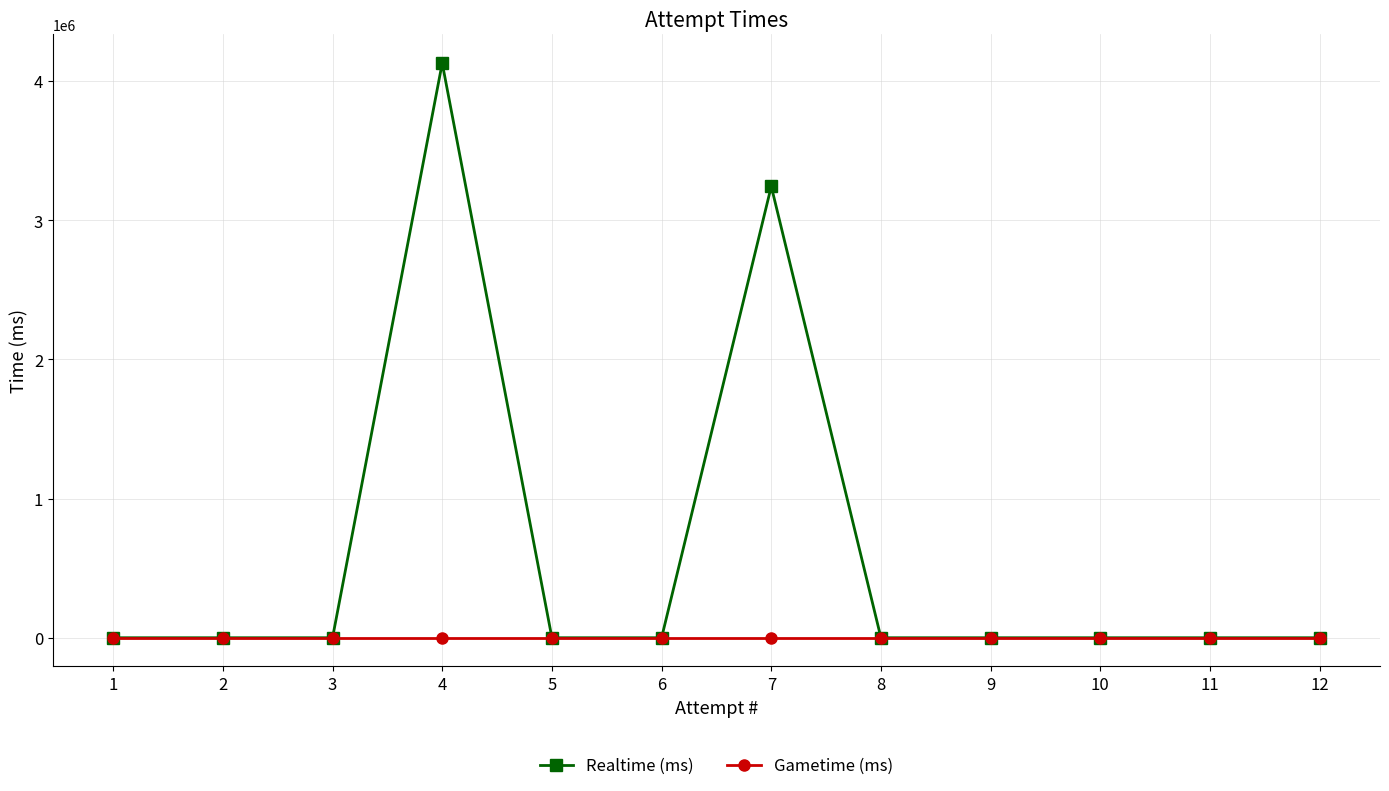

What is the approximate value of Realtime (ms) at 4, to the nearest 50?

4128800